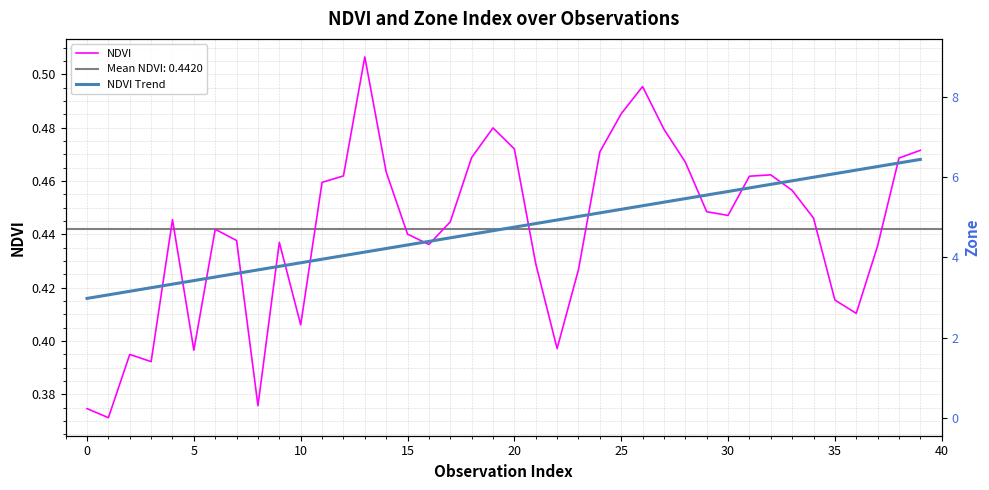

True or false: Zone has a value of 7.0 at 38.

True